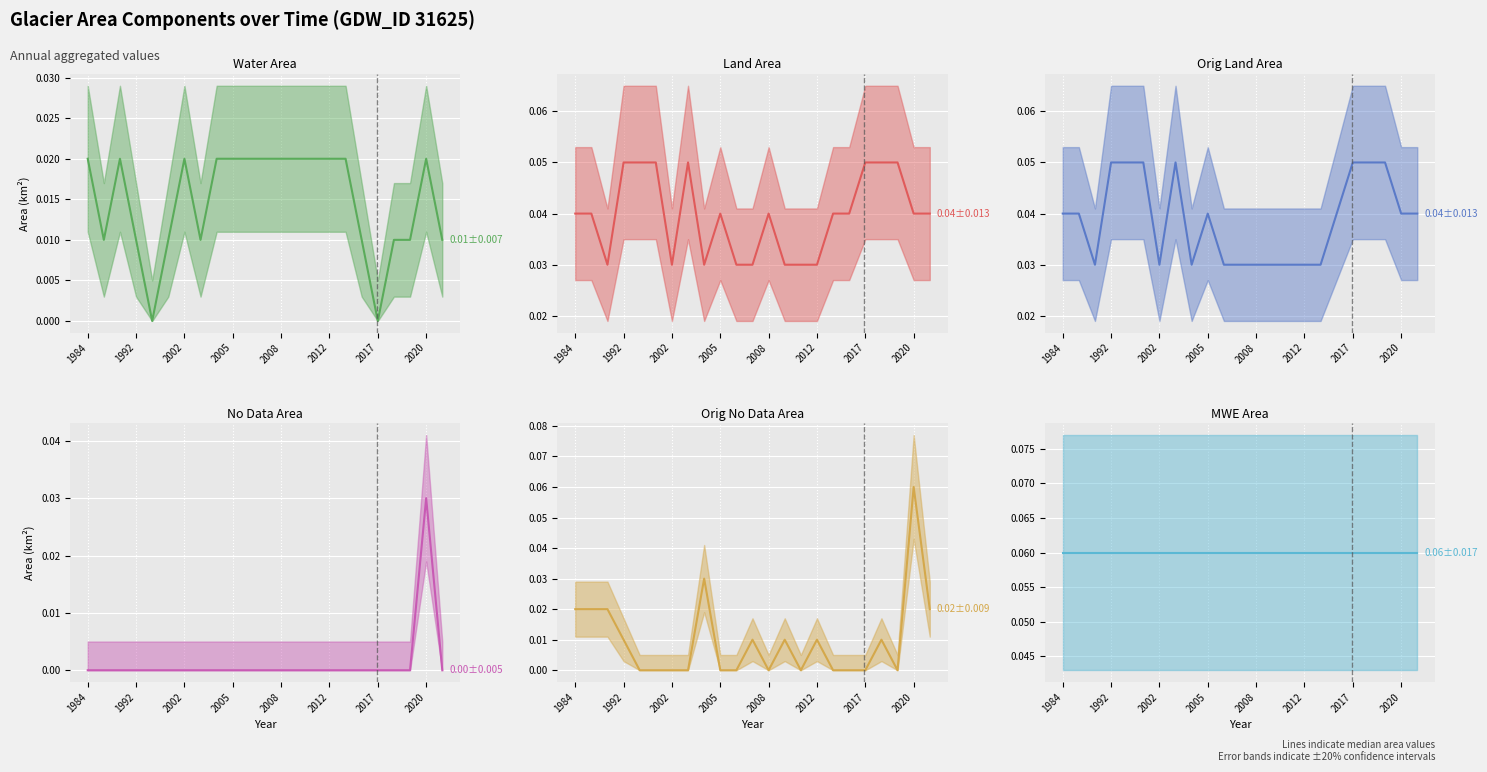

Which series has the largest total across all categories?

MWE Area (median)